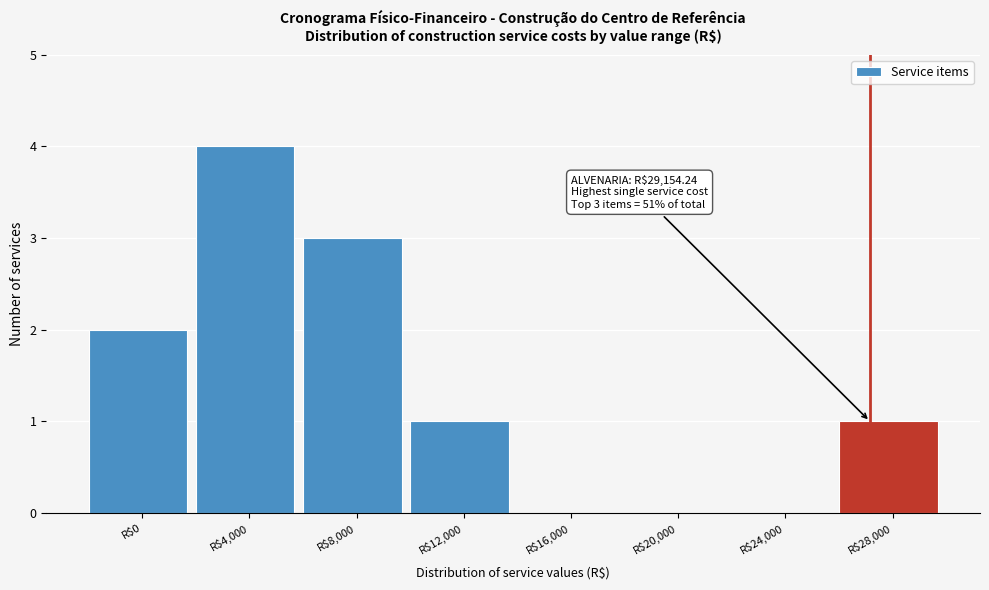

What is the sum of all values?

11